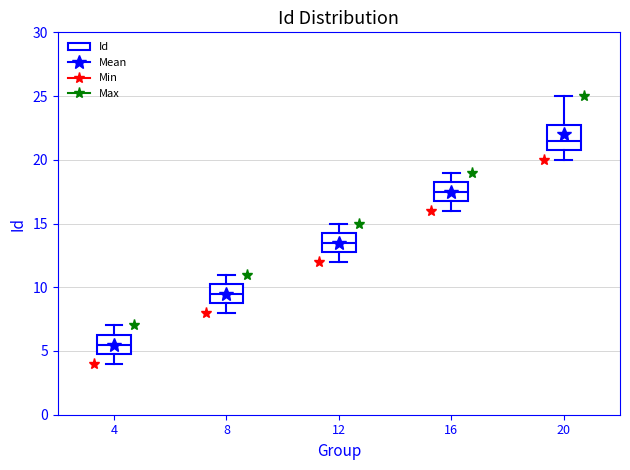

Reading left to right, transcribe this box plot: for each box, give where its median line is, the range the box spans, and where its two whiskers end, as read against the y-axis. The values are not printed on the chart, so give them approximately, as read against the axis.

4: median 5.5, box 5.0 to 6.5, whiskers 4.0 to 7.0
8: median 9.5, box 9.0 to 10.5, whiskers 8.0 to 11.0
12: median 13.5, box 13.0 to 14.5, whiskers 12.0 to 15.0
16: median 17.5, box 17.0 to 18.5, whiskers 16.0 to 19.0
20: median 21.5, box 21.0 to 23.0, whiskers 20.0 to 25.0